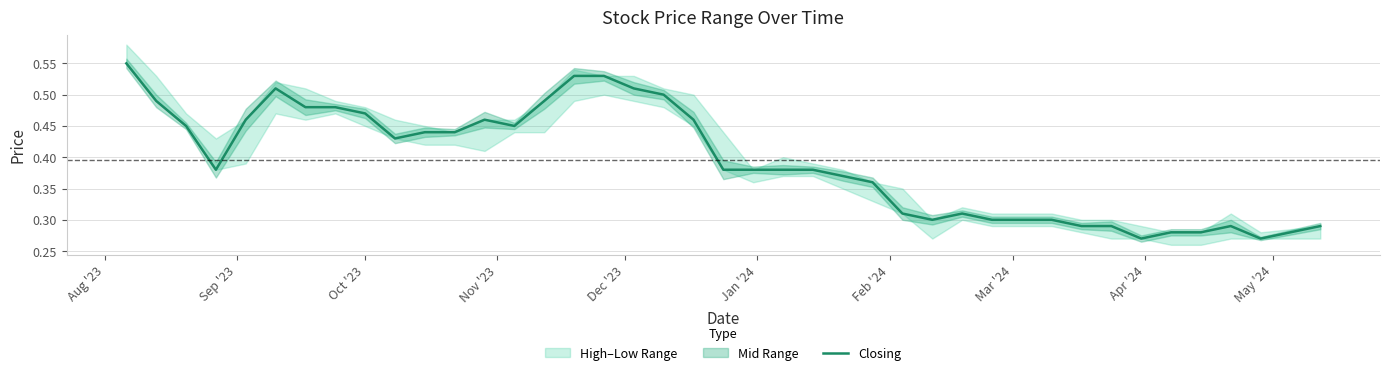

Reading left to right, extract all data points from this chart.

0.6	0.5	0.5	0.4	0.5	0.5	0.5	0.5	0.5	0.4	0.4	0.4	0.5	0.5	0.5	0.5	0.5	0.5	0.5	0.5	0.4	0.4	0.4	0.4	0.4	0.4	0.3	0.3	0.3	0.3	0.3	0.3	0.3	0.3	0.3	0.3	0.3	0.3	0.3	0.3